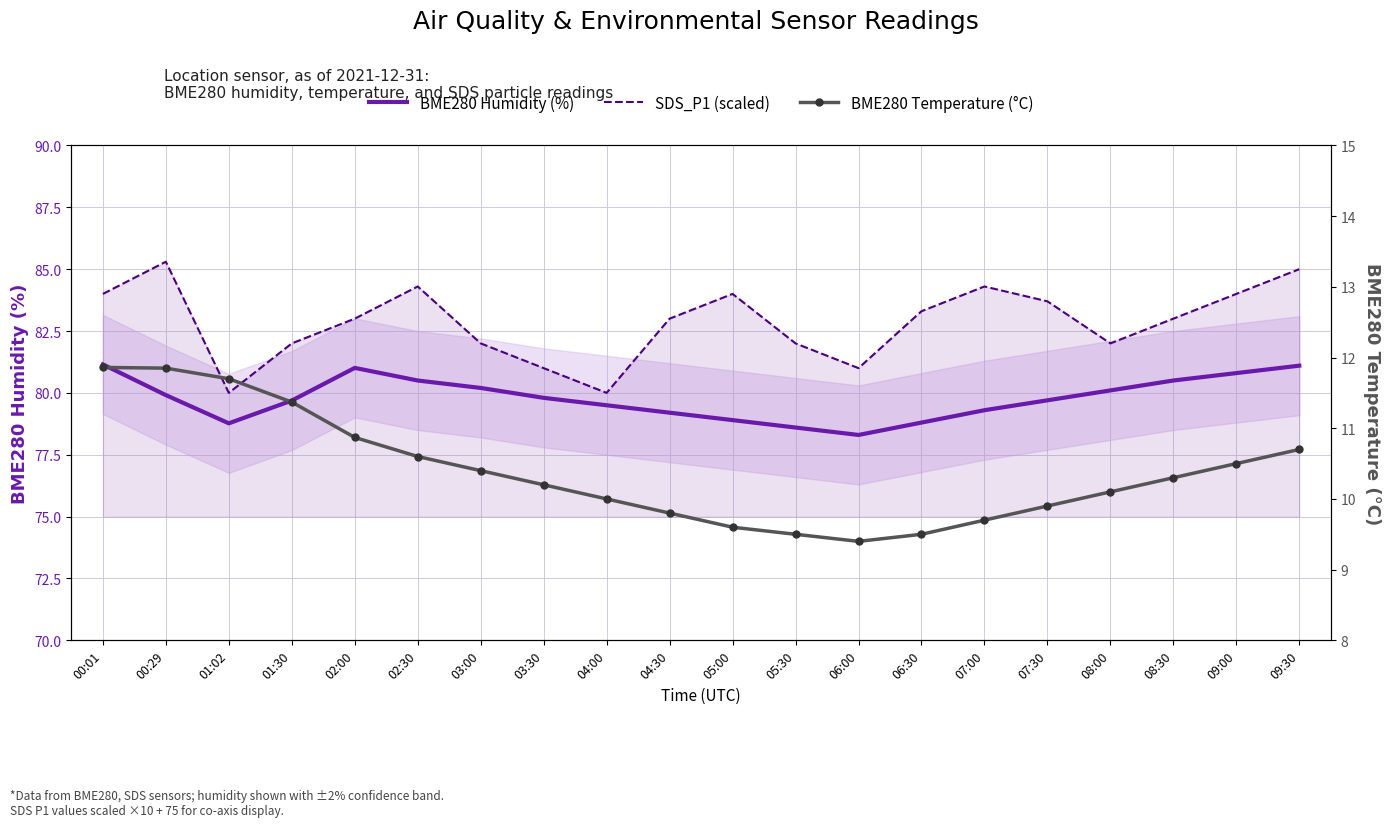

What is the difference between the highest and lowest values at 02:30?

73.7